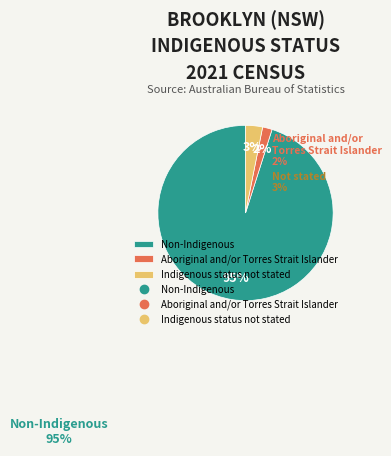

Is there a majority slice in this chart?

Yes